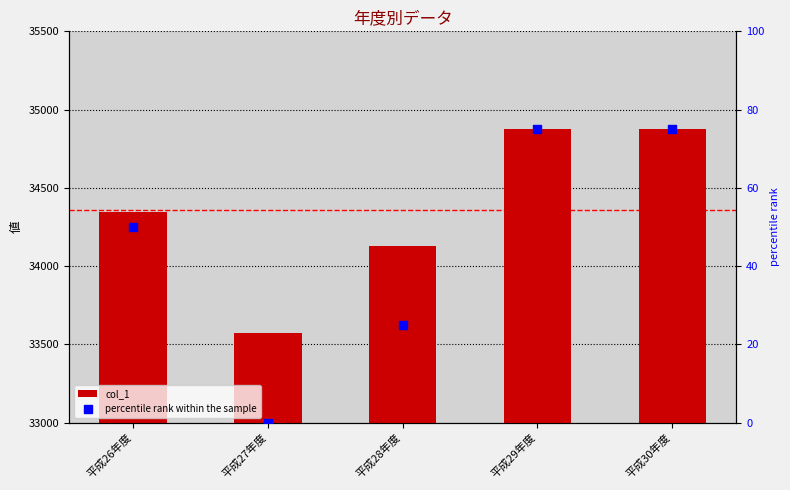

Which series reaches the minimum Y coordinate?

percentile rank within the sample